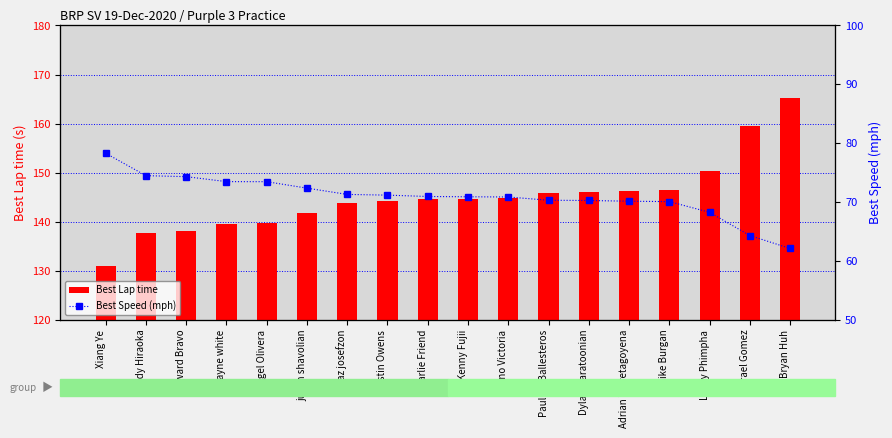

Is the value of Best Lap time at Bryan Huh greater than the value of Best Speed (mph) at wayne white?

Yes